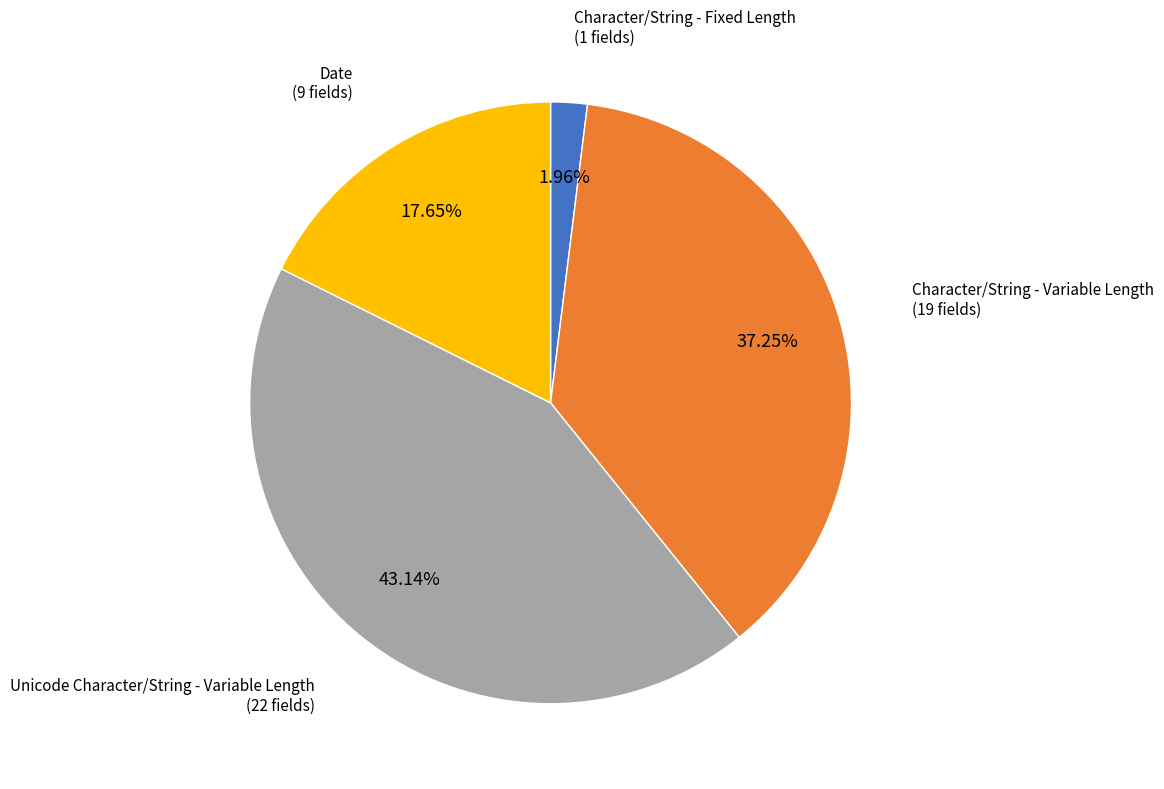

What percentage is NOT represented by Character/String - Fixed Length?

98.0%